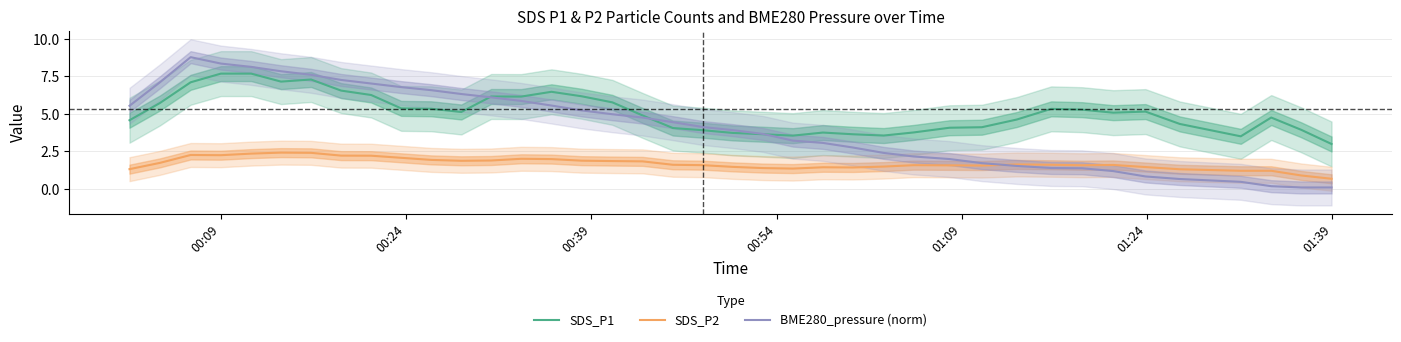

True or false: SDS_P2 and SDS_P1 intersect in this chart.

False